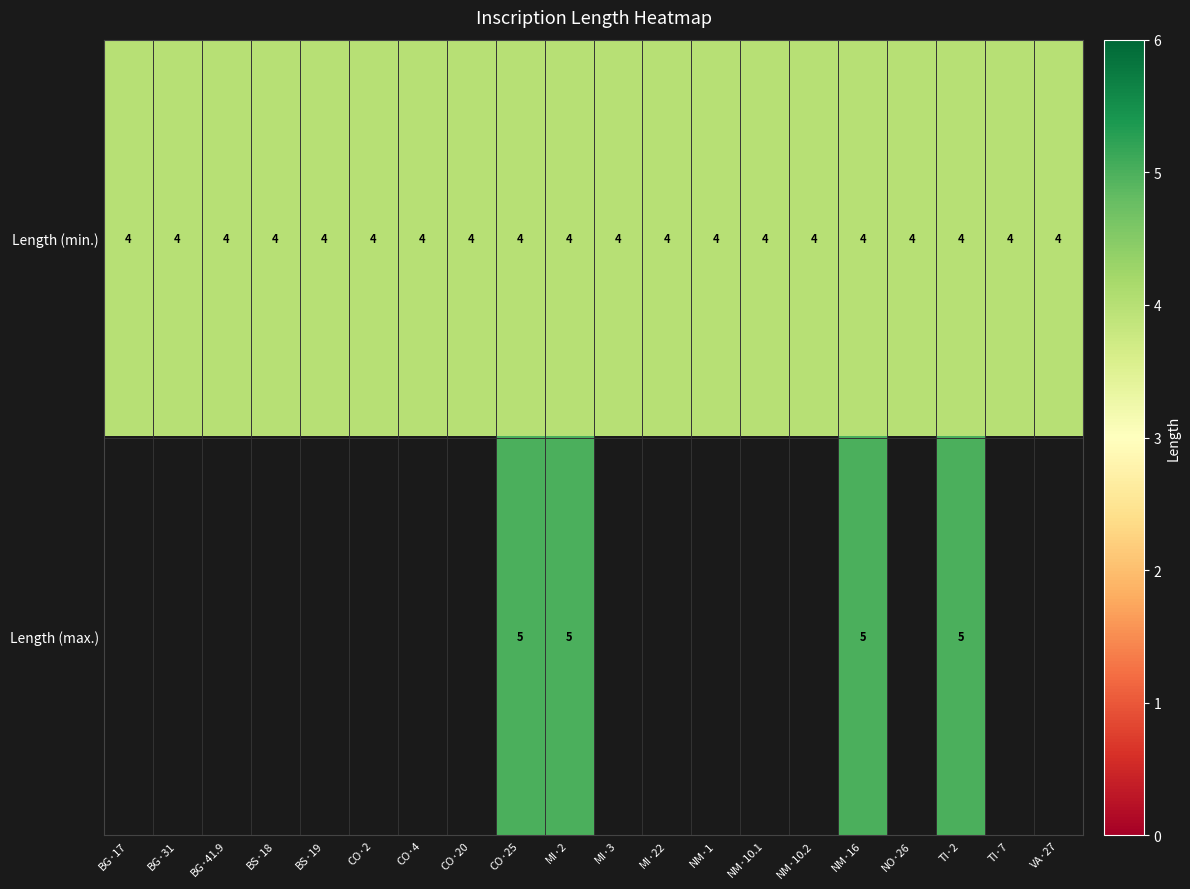

The value of Length (min.) at NO·26 is 6.0. True or false?

False